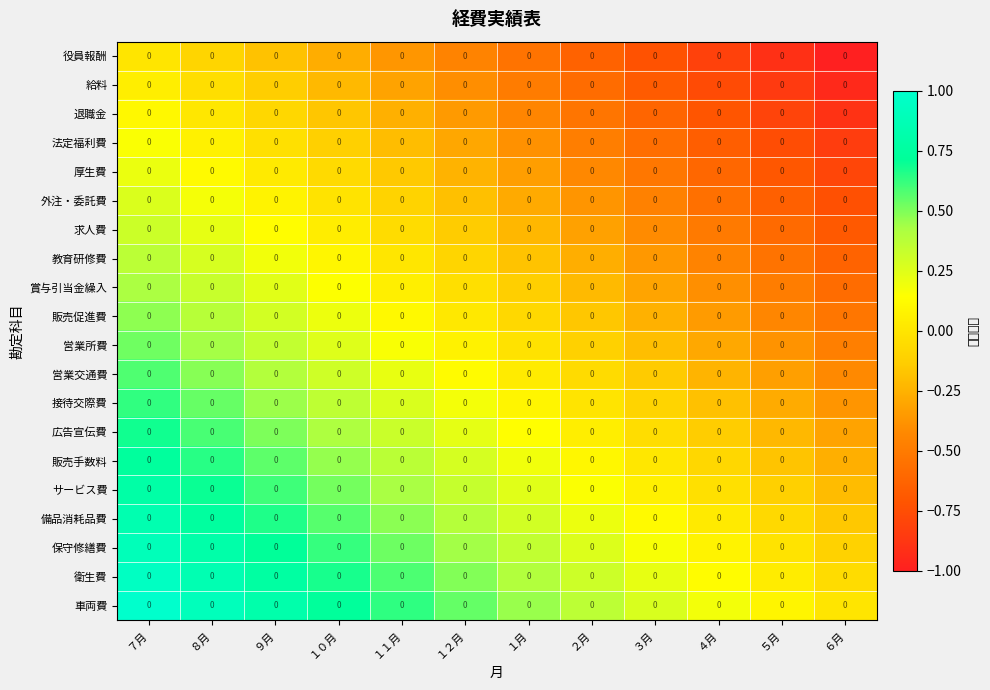

Reading left to right, list all the values displayed in this chart.

役員報酬: ７月=0.0	８月=0.0	９月=0.0	１０月=0.0	１１月=0.0	１２月=0.0	１月=0.0	２月=0.0	３月=0.0	４月=0.0	５月=0.0	６月=0.0
給料: ７月=0.0	８月=0.0	９月=0.0	１０月=0.0	１１月=0.0	１２月=0.0	１月=0.0	２月=0.0	３月=0.0	４月=0.0	５月=0.0	６月=0.0
退職金: ７月=0.0	８月=0.0	９月=0.0	１０月=0.0	１１月=0.0	１２月=0.0	１月=0.0	２月=0.0	３月=0.0	４月=0.0	５月=0.0	６月=0.0
法定福利費: ７月=0.0	８月=0.0	９月=0.0	１０月=0.0	１１月=0.0	１２月=0.0	１月=0.0	２月=0.0	３月=0.0	４月=0.0	５月=0.0	６月=0.0
厚生費: ７月=0.0	８月=0.0	９月=0.0	１０月=0.0	１１月=0.0	１２月=0.0	１月=0.0	２月=0.0	３月=0.0	４月=0.0	５月=0.0	６月=0.0
外注・委託費: ７月=0.0	８月=0.0	９月=0.0	１０月=0.0	１１月=0.0	１２月=0.0	１月=0.0	２月=0.0	３月=0.0	４月=0.0	５月=0.0	６月=0.0
求人費: ７月=0.0	８月=0.0	９月=0.0	１０月=0.0	１１月=0.0	１２月=0.0	１月=0.0	２月=0.0	３月=0.0	４月=0.0	５月=0.0	６月=0.0
教育研修費: ７月=0.0	８月=0.0	９月=0.0	１０月=0.0	１１月=0.0	１２月=0.0	１月=0.0	２月=0.0	３月=0.0	４月=0.0	５月=0.0	６月=0.0
賞与引当金繰入: ７月=0.0	８月=0.0	９月=0.0	１０月=0.0	１１月=0.0	１２月=0.0	１月=0.0	２月=0.0	３月=0.0	４月=0.0	５月=0.0	６月=0.0
販売促進費: ７月=0.0	８月=0.0	９月=0.0	１０月=0.0	１１月=0.0	１２月=0.0	１月=0.0	２月=0.0	３月=0.0	４月=0.0	５月=0.0	６月=0.0
営業所費: ７月=0.0	８月=0.0	９月=0.0	１０月=0.0	１１月=0.0	１２月=0.0	１月=0.0	２月=0.0	３月=0.0	４月=0.0	５月=0.0	６月=0.0
営業交通費: ７月=0.0	８月=0.0	９月=0.0	１０月=0.0	１１月=0.0	１２月=0.0	１月=0.0	２月=0.0	３月=0.0	４月=0.0	５月=0.0	６月=0.0
接待交際費: ７月=0.0	８月=0.0	９月=0.0	１０月=0.0	１１月=0.0	１２月=0.0	１月=0.0	２月=0.0	３月=0.0	４月=0.0	５月=0.0	６月=0.0
広告宣伝費: ７月=0.0	８月=0.0	９月=0.0	１０月=0.0	１１月=0.0	１２月=0.0	１月=0.0	２月=0.0	３月=0.0	４月=0.0	５月=0.0	６月=0.0
販売手数料: ７月=0.0	８月=0.0	９月=0.0	１０月=0.0	１１月=0.0	１２月=0.0	１月=0.0	２月=0.0	３月=0.0	４月=0.0	５月=0.0	６月=0.0
サービス費: ７月=0.0	８月=0.0	９月=0.0	１０月=0.0	１１月=0.0	１２月=0.0	１月=0.0	２月=0.0	３月=0.0	４月=0.0	５月=0.0	６月=0.0
備品消耗品費: ７月=0.0	８月=0.0	９月=0.0	１０月=0.0	１１月=0.0	１２月=0.0	１月=0.0	２月=0.0	３月=0.0	４月=0.0	５月=0.0	６月=0.0
保守修繕費: ７月=0.0	８月=0.0	９月=0.0	１０月=0.0	１１月=0.0	１２月=0.0	１月=0.0	２月=0.0	３月=0.0	４月=0.0	５月=0.0	６月=0.0
衛生費: ７月=0.0	８月=0.0	９月=0.0	１０月=0.0	１１月=0.0	１２月=0.0	１月=0.0	２月=0.0	３月=0.0	４月=0.0	５月=0.0	６月=0.0
車両費: ７月=0.0	８月=0.0	９月=0.0	１０月=0.0	１１月=0.0	１２月=0.0	１月=0.0	２月=0.0	３月=0.0	４月=0.0	５月=0.0	６月=0.0